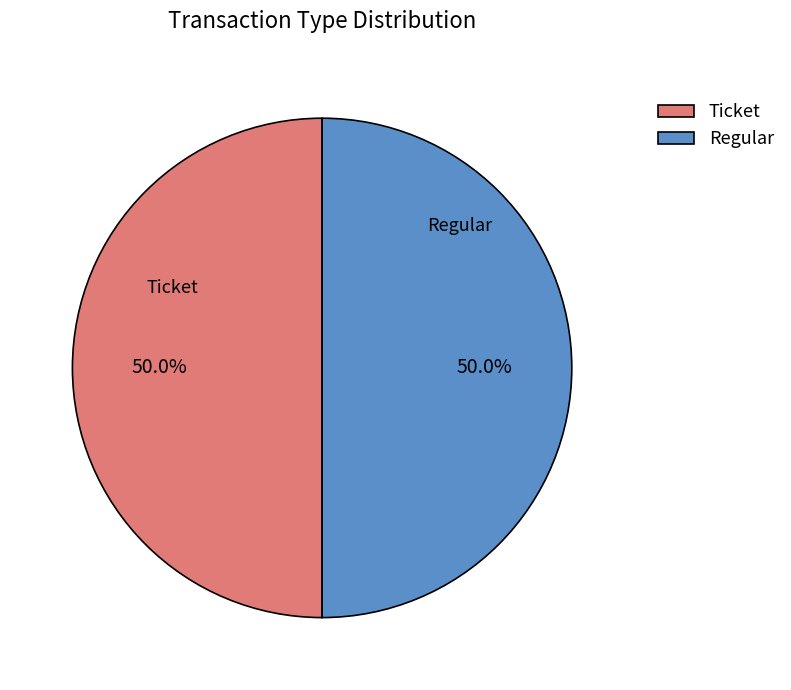

What is the ratio of the value at Regular to the value at Ticket?

1.0